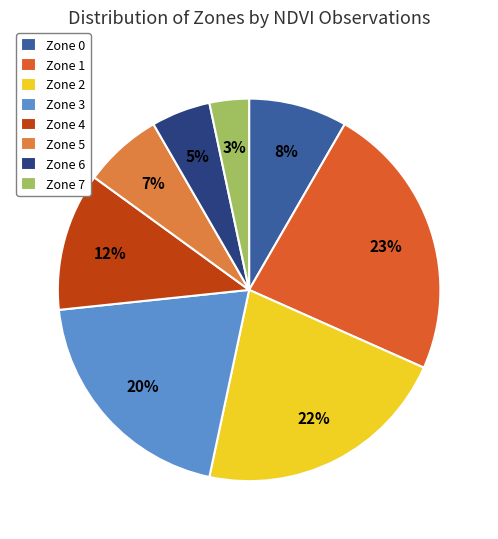

To the nearest percent, what percentage of the pie is Zone 7?

3%